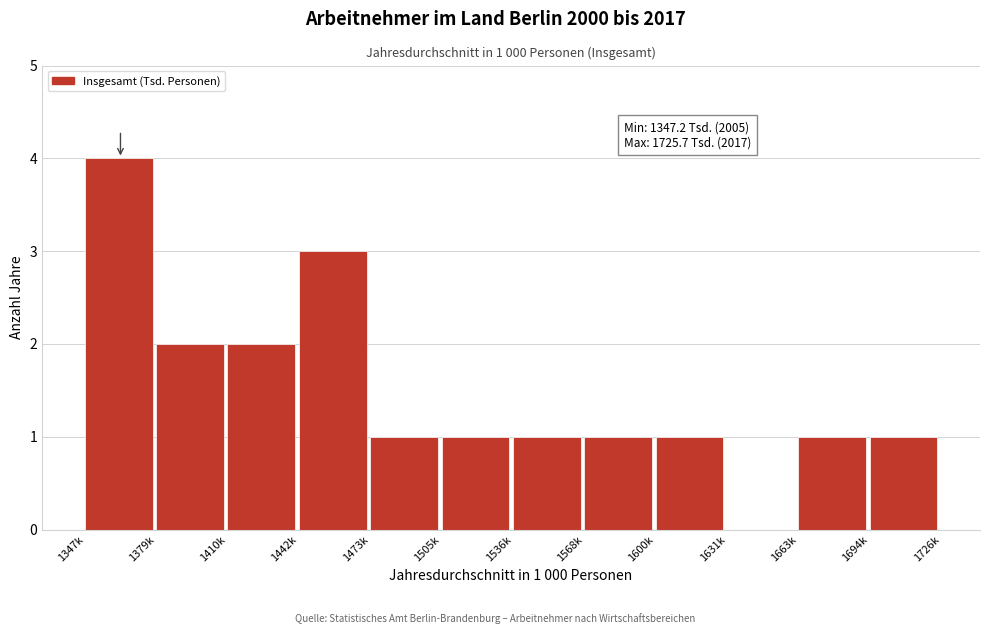

Reading left to right, what are all the values shown in this chart?

1347k=4	1379k=2	1410k=2	1442k=3	1473k=1	1505k=1	1536k=1	1568k=1	1600k=1	1631k=0	1663k=1	1694k=1